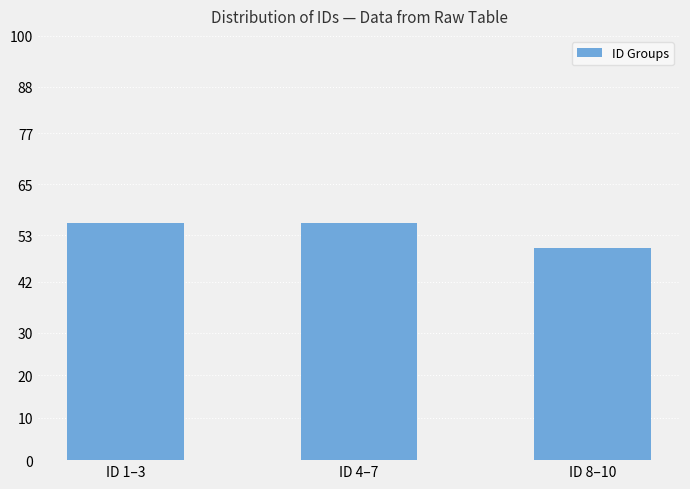

How many series are shown in this chart?

1